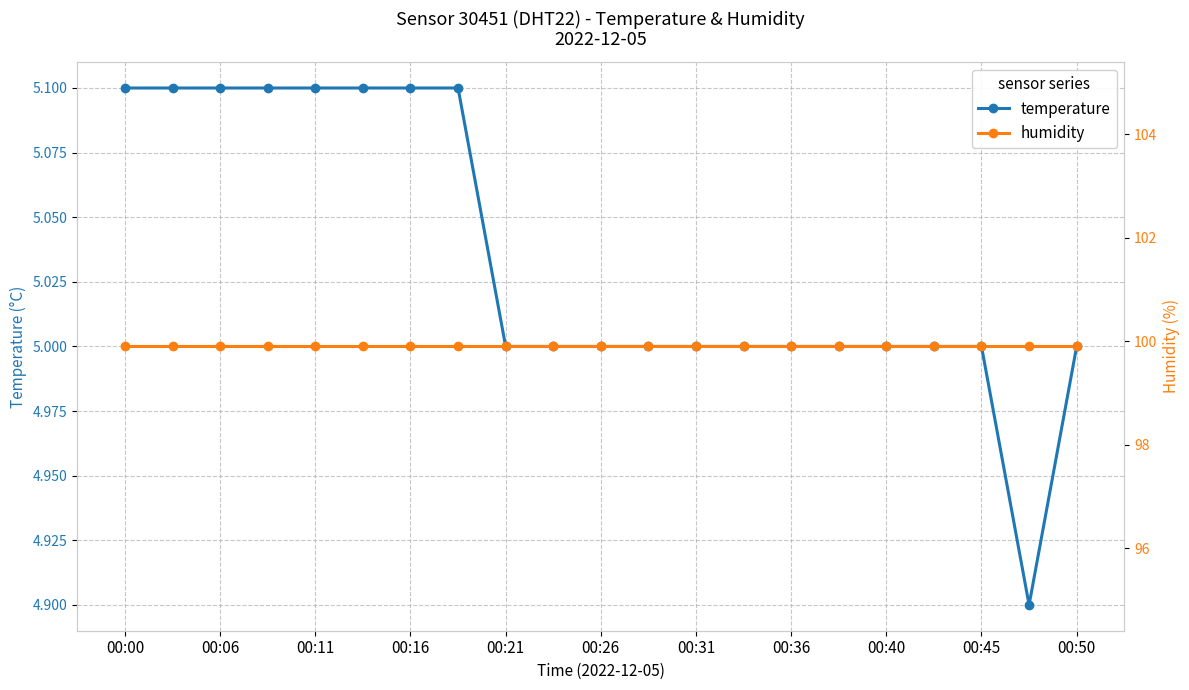

Is it true that temperature equals 5.0 at 00:40?

True